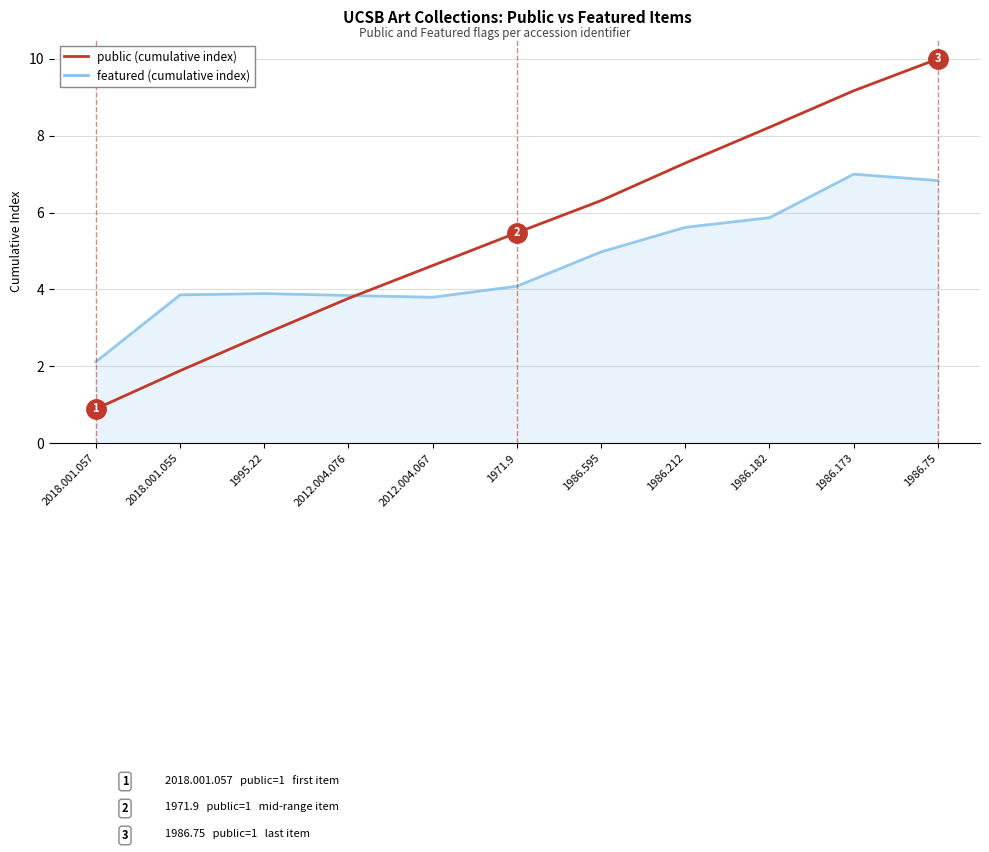

True or false: public (cumulative index) has a value of 0.9 at 2018.001.057.

True